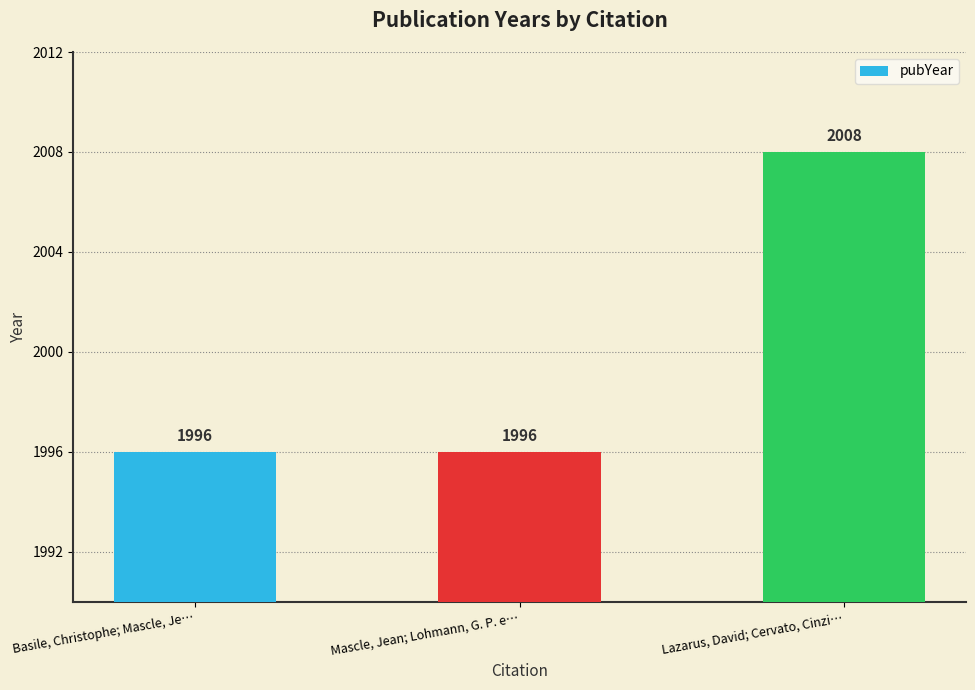

What position from the left is Mascle, Jean; Lohmann, G. P. e…?

2